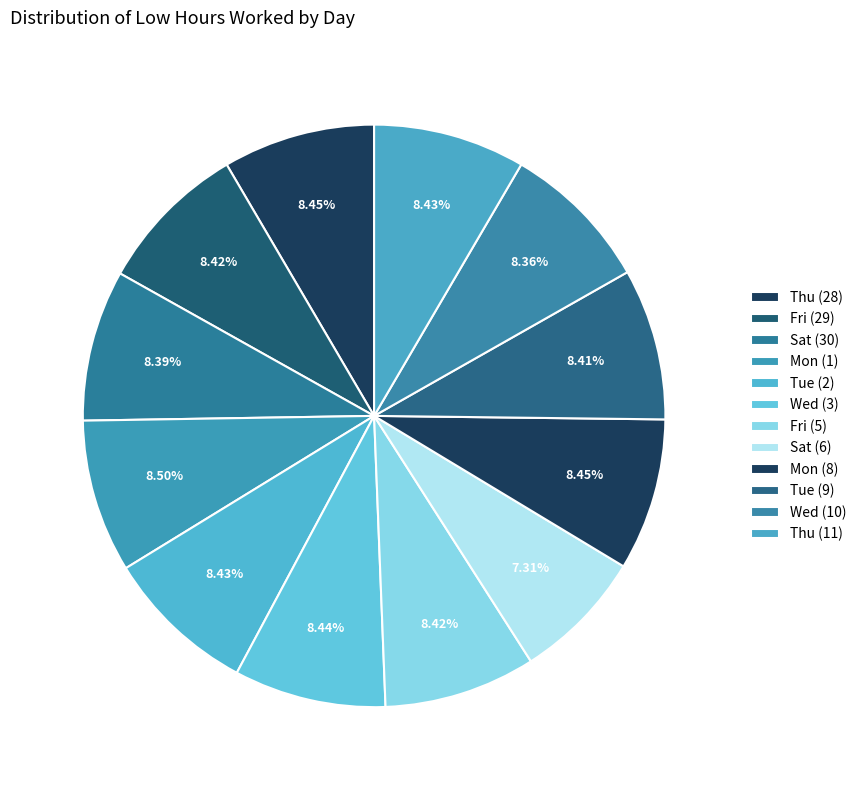

Is there a majority slice in this chart?

No